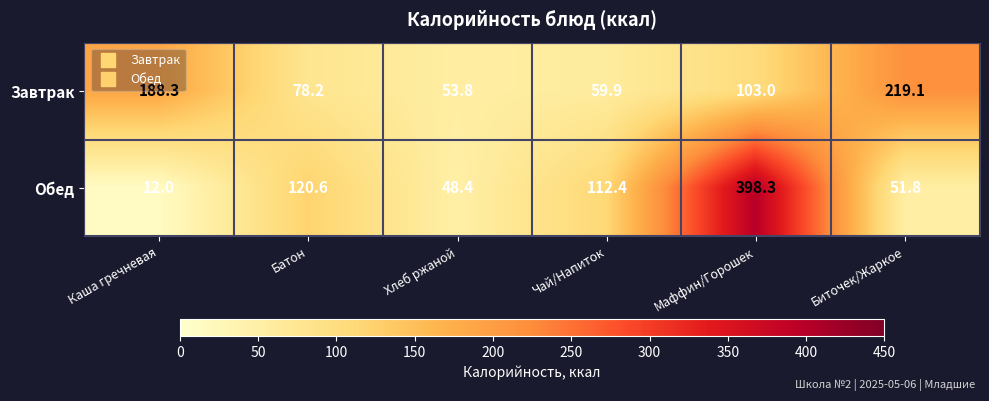

List the labels in order of Обед value, smallest first.

Каша гречневая, Хлеб ржаной, Биточек/Жаркое, Чай/Напиток, Батон, Маффин/Горошек